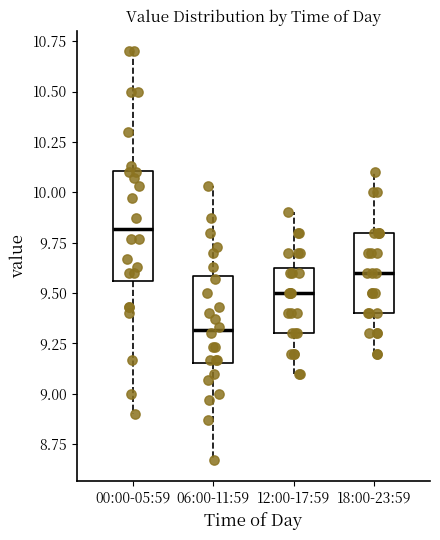

Comparing the boxes themselves (not the whiskers), which one is the tallest?

00:00-05:59